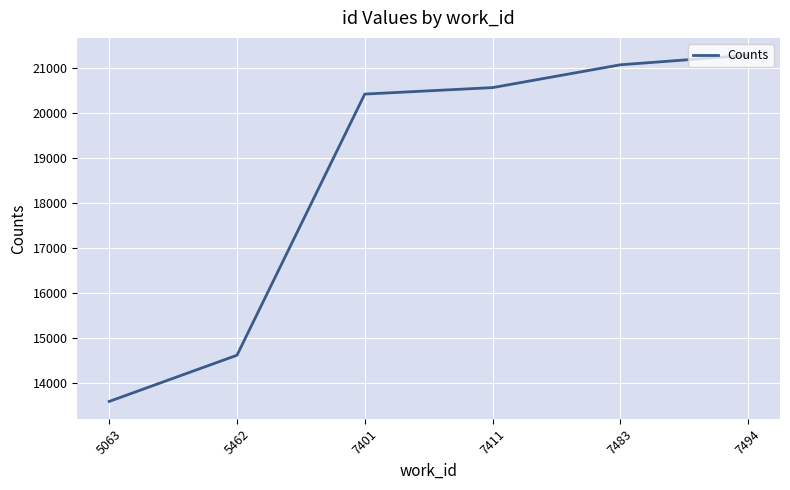

Between 7401 and 7483, which is larger?

7483